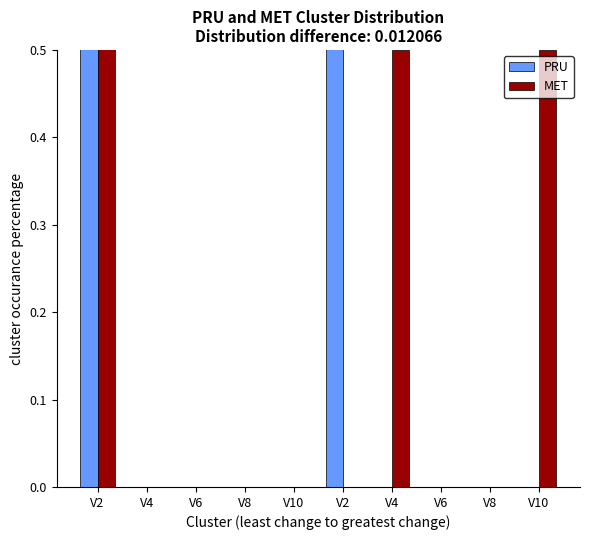

Reading left to right, transcribe all the data shown in this chart.

PRU: 1.0	0.0	0.0	0.0	0.0	1.0	0.0	0.0	0.0	0.0
MET: 1.0	0.0	0.0	0.0	0.0	0.0	0.5	0.0	0.0	0.5